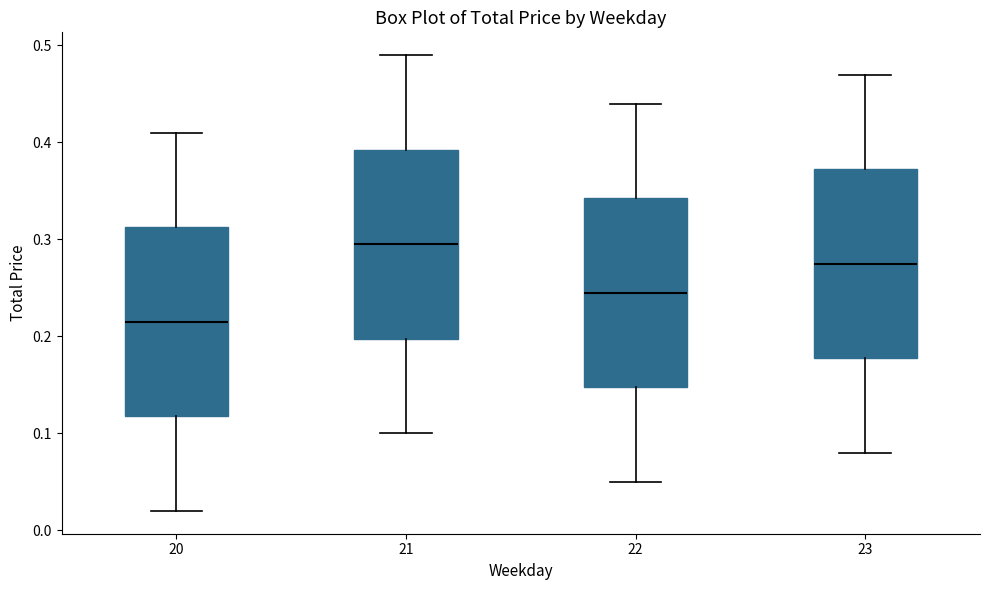

Reading left to right, transcribe this box plot: for each box, give where its median line is, the range the box spans, and where its two whiskers end, as read against the y-axis. The values are not printed on the chart, so give them approximately, as read against the axis.

20: median 0.22, box 0.12 to 0.31, whiskers 0.02 to 0.41
21: median 0.30, box 0.20 to 0.39, whiskers 0.10 to 0.49
22: median 0.25, box 0.15 to 0.34, whiskers 0.05 to 0.44
23: median 0.28, box 0.18 to 0.37, whiskers 0.08 to 0.47